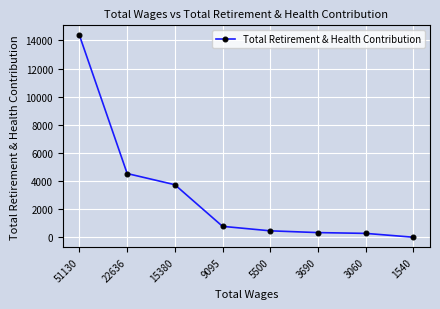

Which has a higher value, 15380 or 3690?

15380